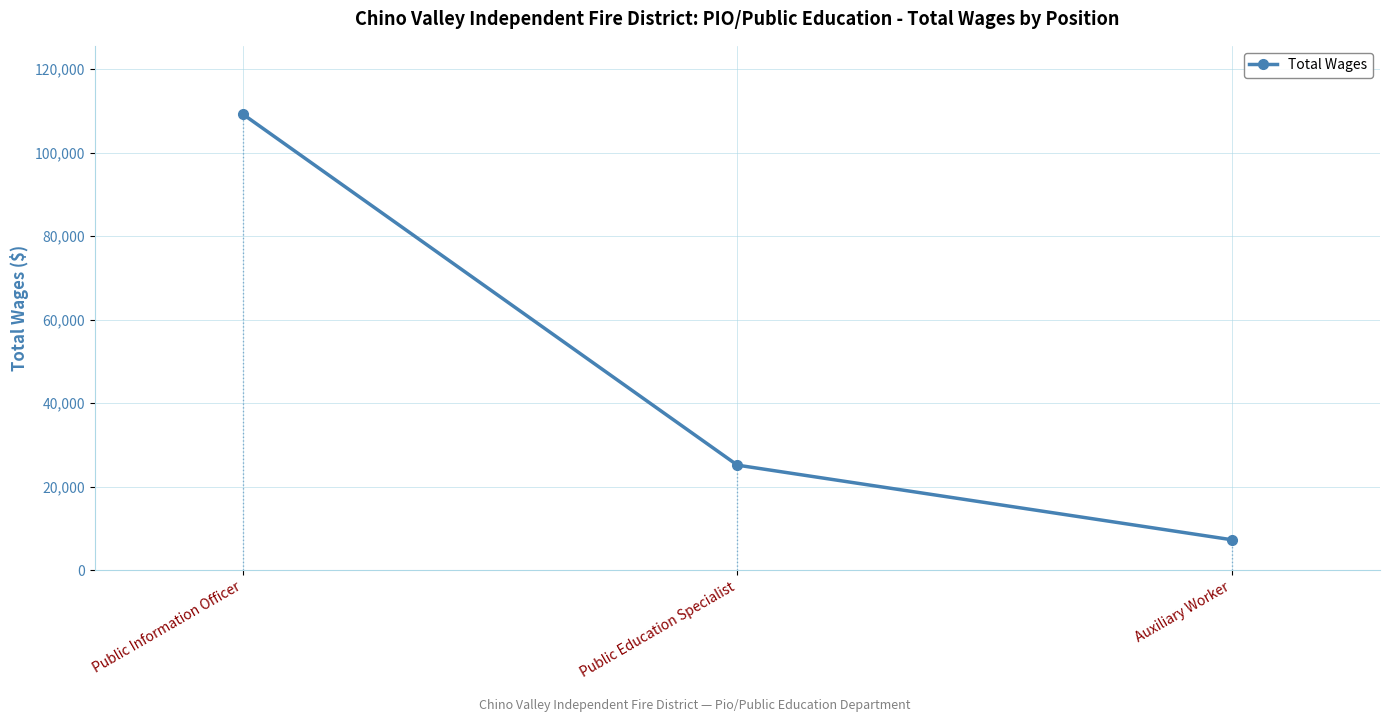

Does the chart have visible grid lines?

Yes